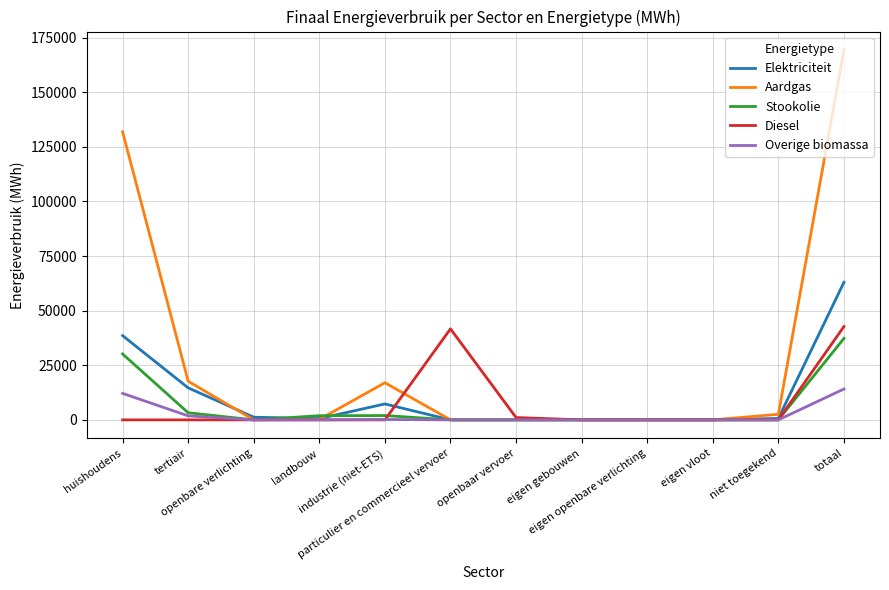

Which series has the widest spread of values?

Aardgas